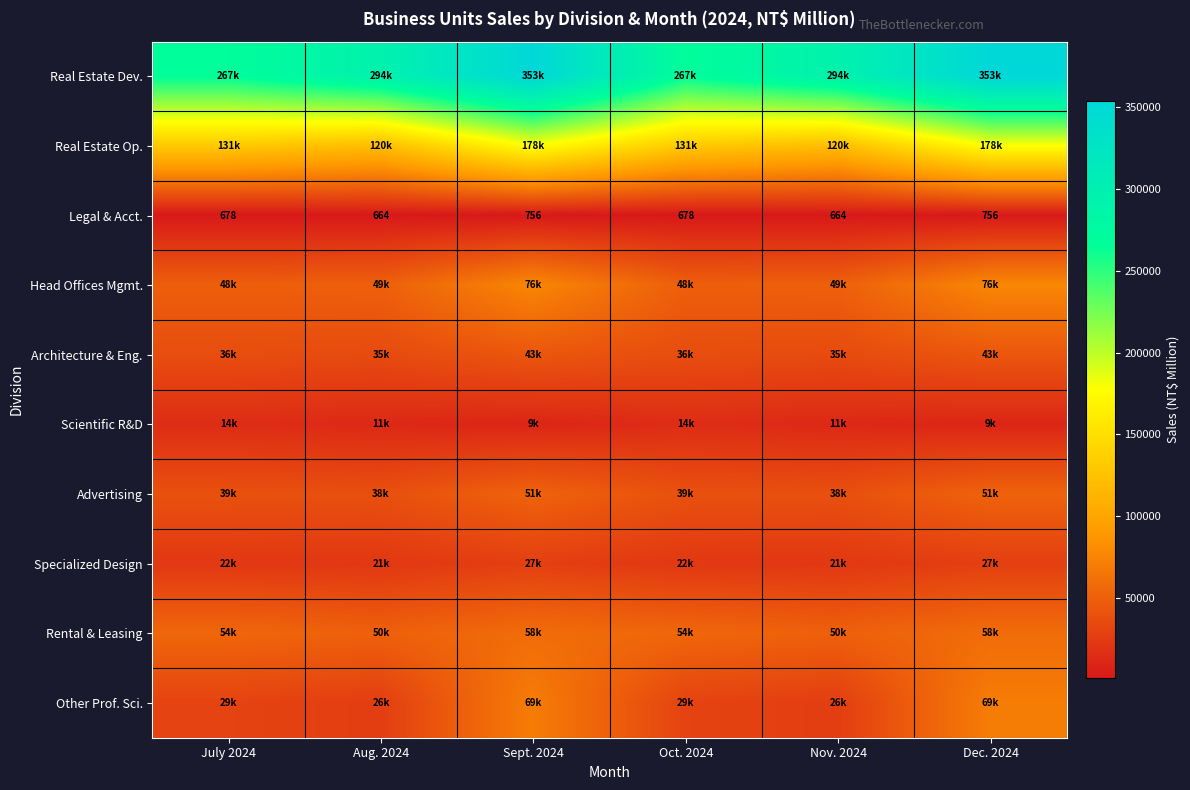

List the labels in order of Legal & Acct. value, smallest first.

Aug. 2024, Nov. 2024, July 2024, Oct. 2024, Sept. 2024, Dec. 2024